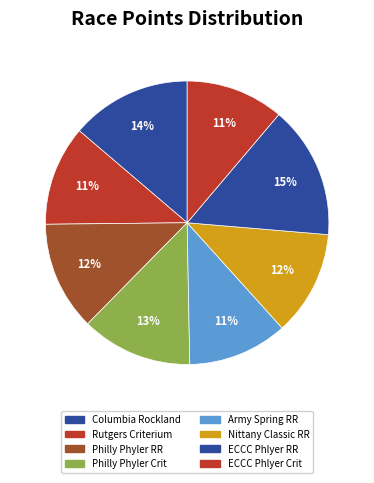

Which slice is the largest?

ECCC Phlyer RR